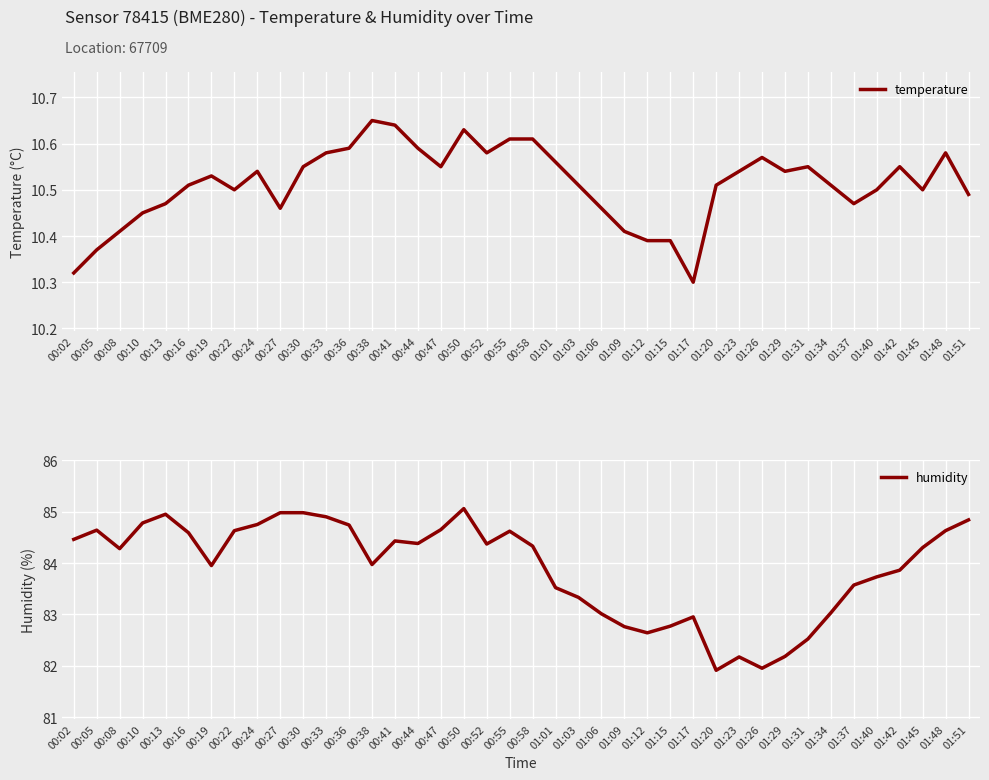

Reading left to right, transcribe all the data shown in this chart.

temperature: 00:02=10.3	00:05=10.4	00:08=10.4	00:10=10.4	00:13=10.5	00:16=10.5	00:19=10.5	00:22=10.5	00:24=10.5	00:27=10.5	00:30=10.6	00:33=10.6	00:36=10.6	00:38=10.7	00:41=10.6	00:44=10.6	00:47=10.6	00:50=10.6	00:52=10.6	00:55=10.6	00:58=10.6	01:01=10.6	01:03=10.5	01:06=10.5	01:09=10.4	01:12=10.4	01:15=10.4	01:17=10.3	01:20=10.5	01:23=10.5	01:26=10.6	01:29=10.5	01:31=10.6	01:34=10.5	01:37=10.5	01:40=10.5	01:42=10.6	01:45=10.5	01:48=10.6	01:51=10.5
humidity: 00:02=84.5	00:05=84.6	00:08=84.3	00:10=84.8	00:13=85.0	00:16=84.6	00:19=84.0	00:22=84.6	00:24=84.8	00:27=85.0	00:30=85.0	00:33=84.9	00:36=84.7	00:38=84.0	00:41=84.4	00:44=84.4	00:47=84.7	00:50=85.1	00:52=84.4	00:55=84.6	00:58=84.3	01:01=83.5	01:03=83.3	01:06=83.0	01:09=82.8	01:12=82.6	01:15=82.8	01:17=83.0	01:20=81.9	01:23=82.2	01:26=82.0	01:29=82.2	01:31=82.5	01:34=83.0	01:37=83.6	01:40=83.7	01:42=83.9	01:45=84.3	01:48=84.6	01:51=84.8